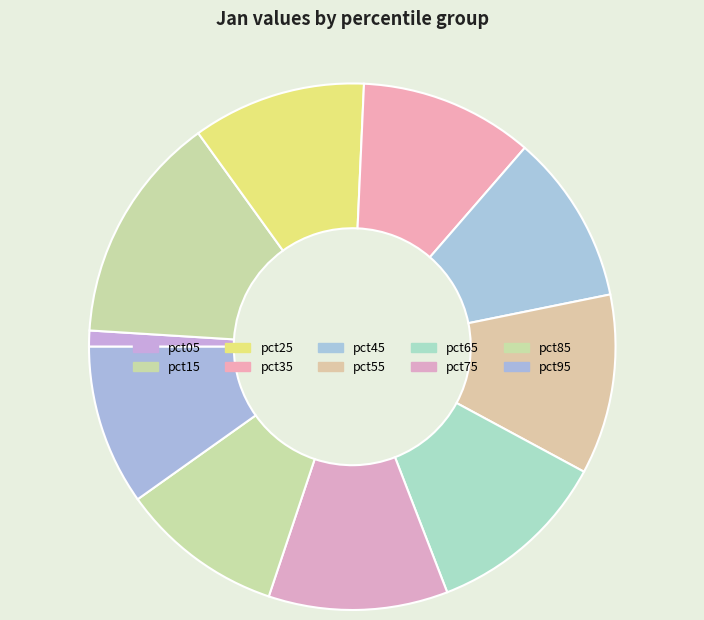

Is there a majority slice in this chart?

No